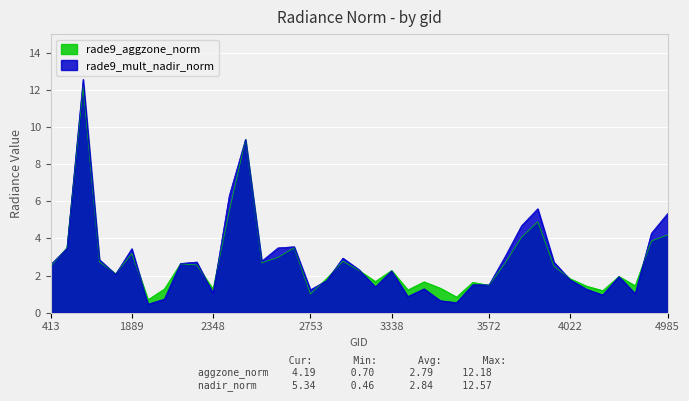

Which category has the highest value in the rade9_aggzone_norm series?

1430